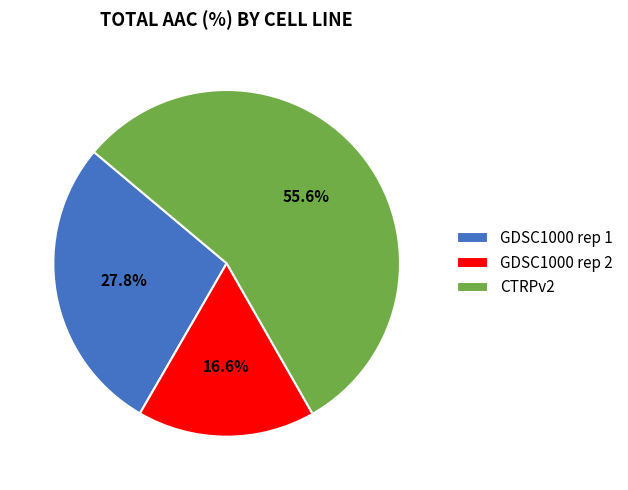

How many segments does this pie chart have?

3